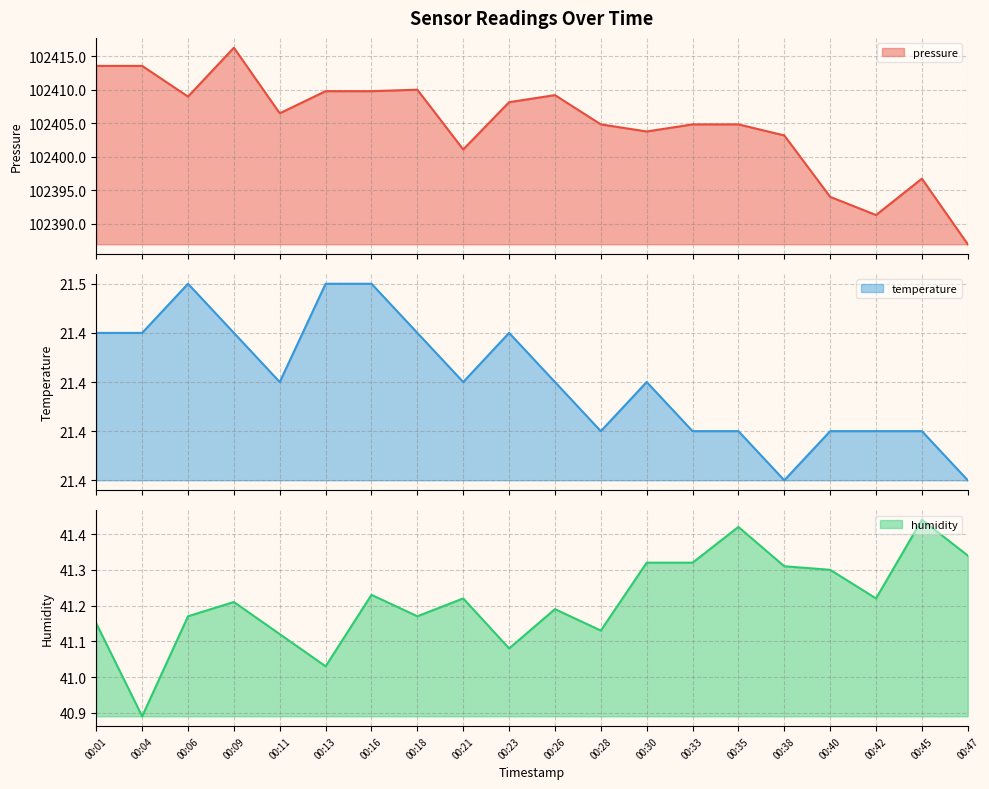

How many categories are shown in the chart?

20